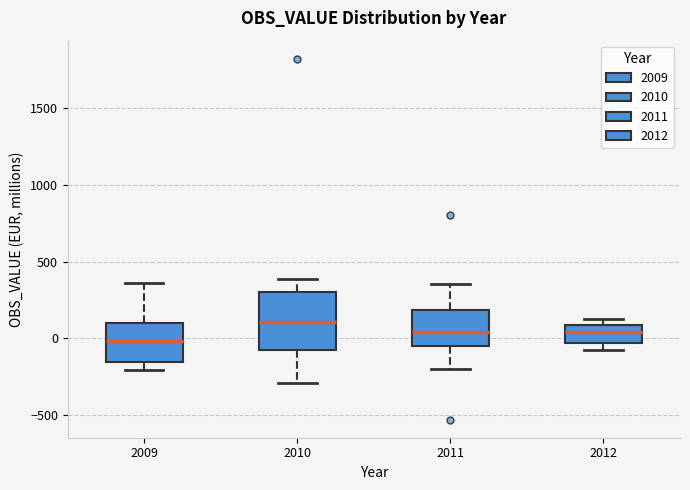

Where does the lower whisker of the box at x = 2009 end on the y-axis? The values are not printed on the chart, so give them approximately, as read against the axis.

-200